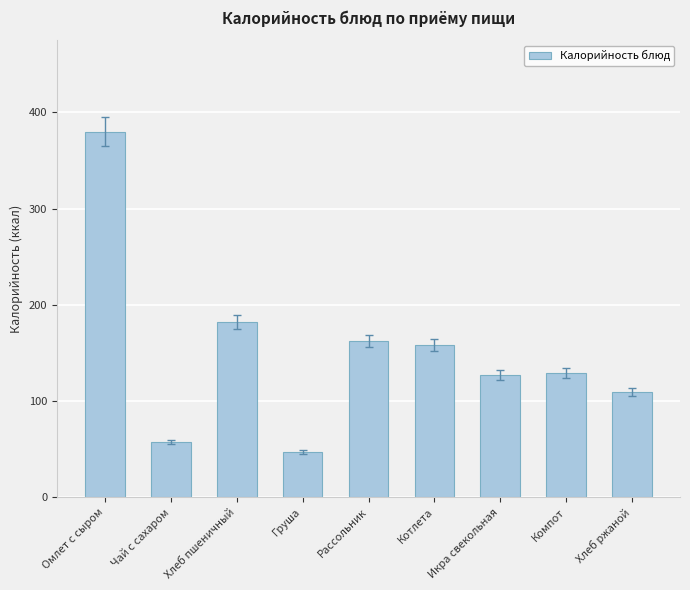

Reading left to right, extract all data points from this chart.

Омлет с сыром=380	Чай с сахаром=57	Хлеб пшеничный=182	Груша=47	Рассольник=162	Котлета=158	Икра свекольная=127	Компот=129	Хлеб ржаной=109